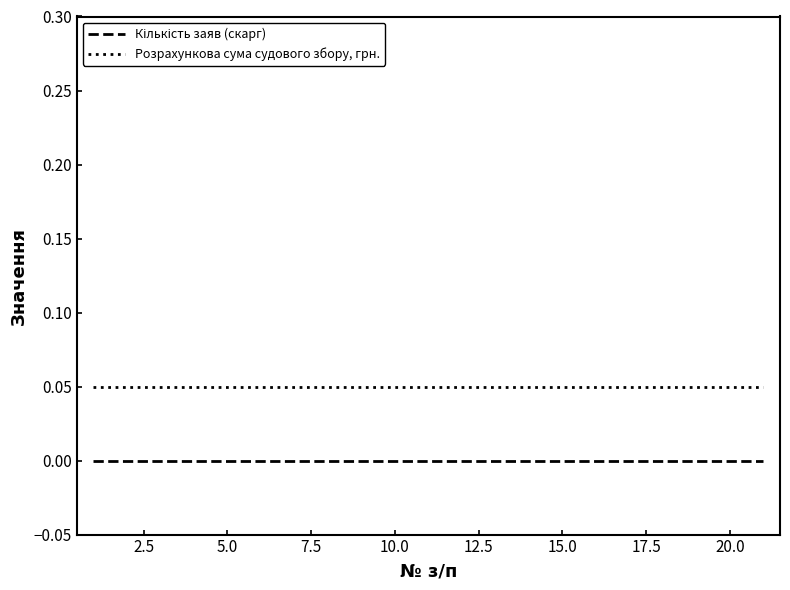

Which series has the largest total across all categories?

Розрахункова сума судового збору, грн.